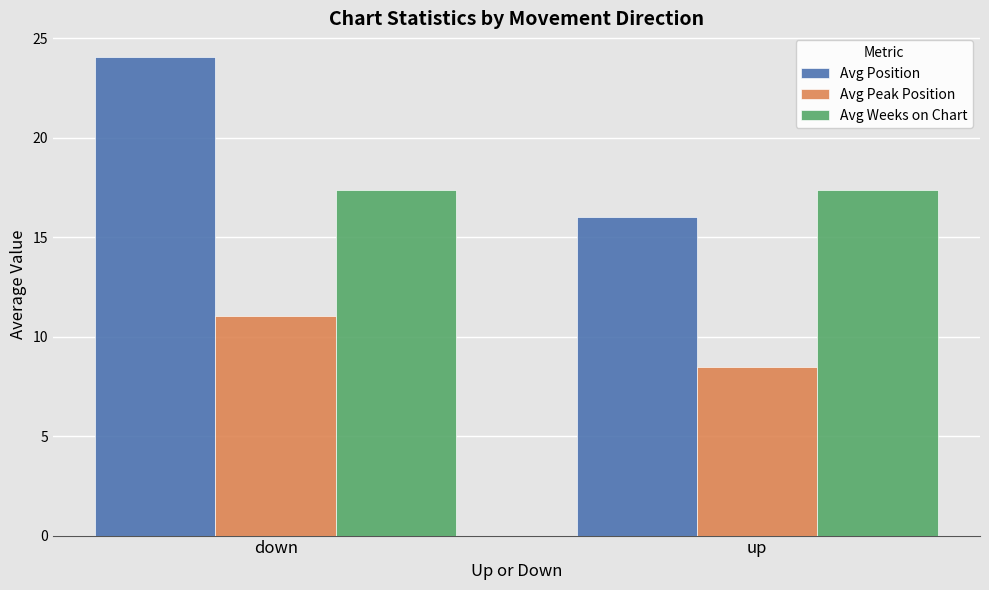

Read the Avg Weeks on Chart value at up.

17.4